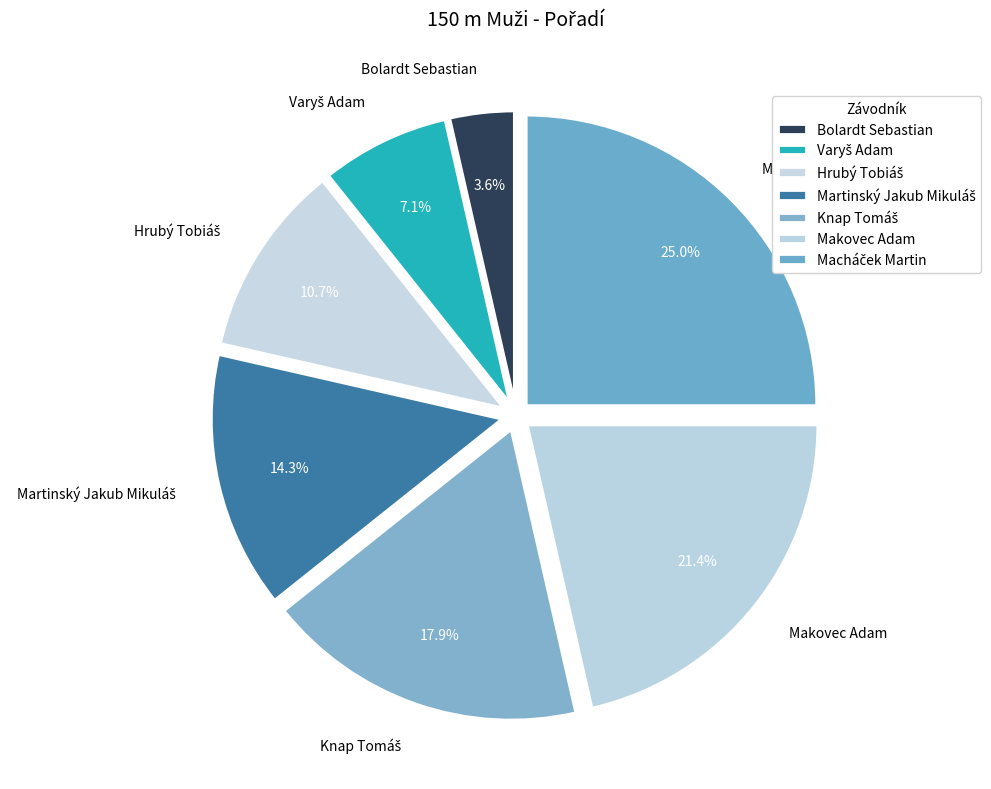

To the nearest percent, what is the difference between the largest and smallest slice percentages?

21%